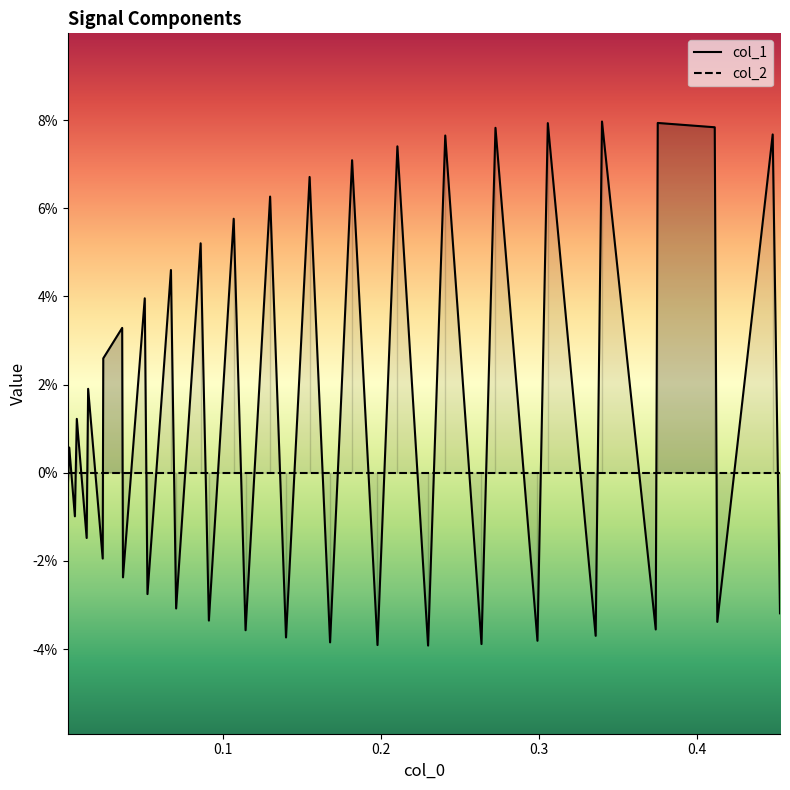

How many lines are shown in the chart?

2